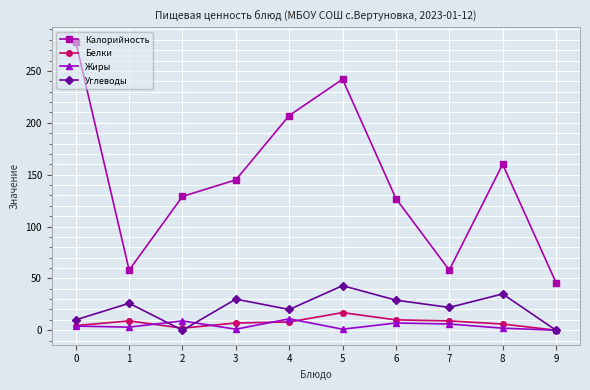

Is the value of Калорийность at 1 greater than the value of Белки at 9?

Yes